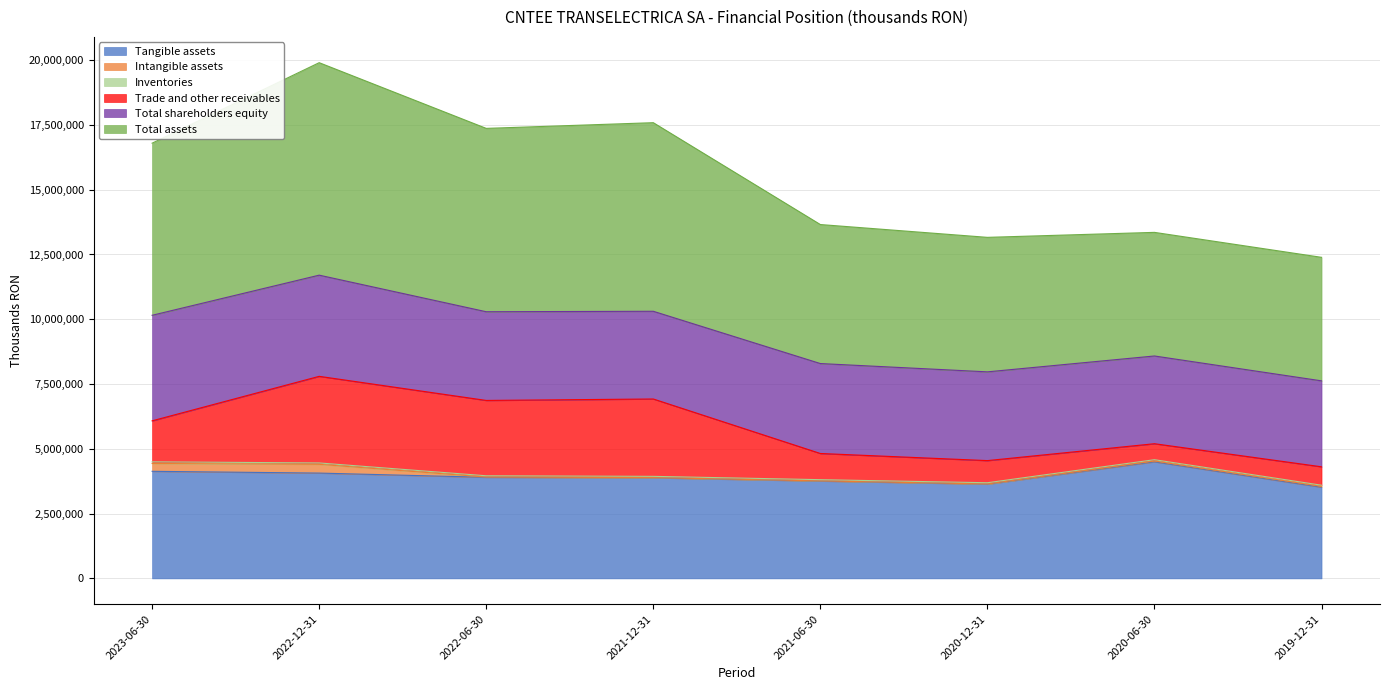

Where is the first local minimum for Inventories?

2021-06-30